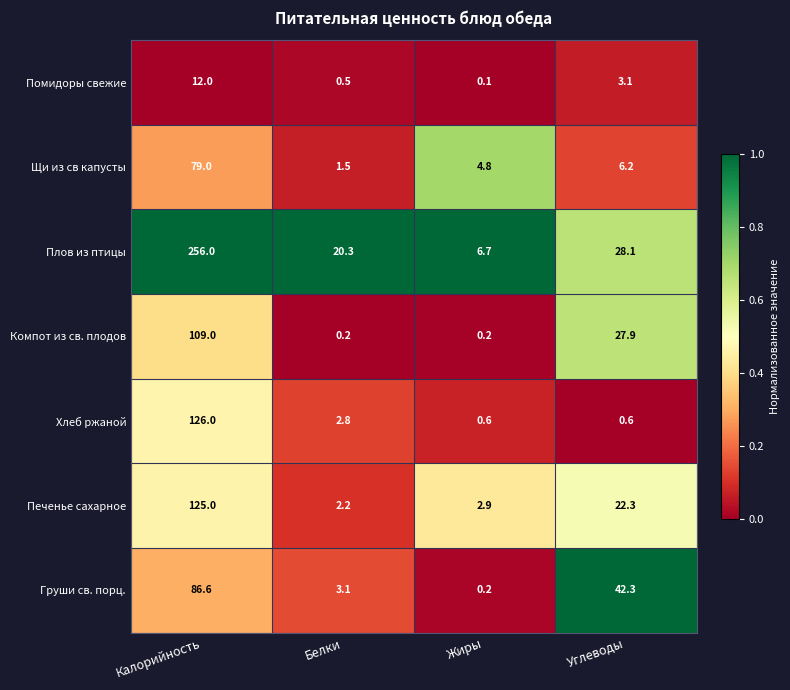

Between Калорийность and Белки, which series saw the biggest shift?

Плов из птицы